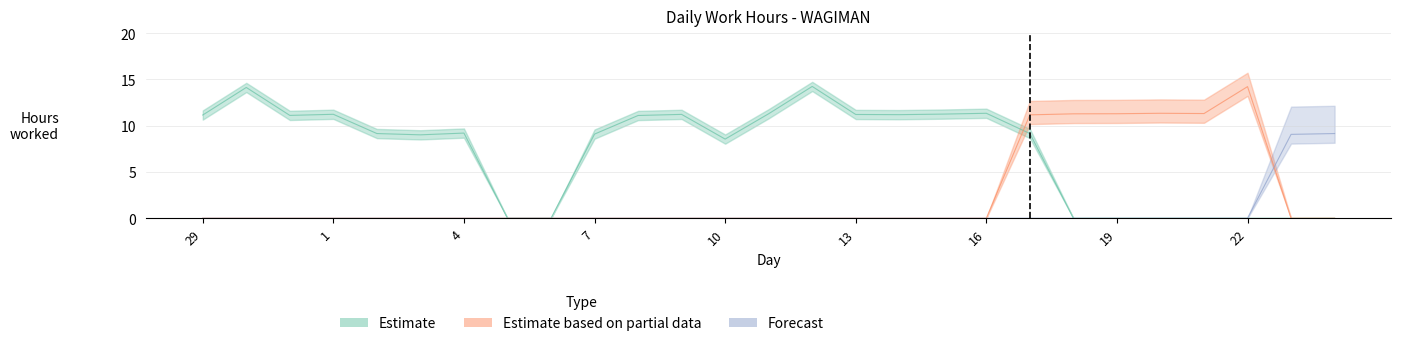

Reading left to right, extract all data points from this chart.

Estimate: 11.2	14.1	11.1	11.2	9.2	9.0	9.2	0.0	0.0	9.1	11.1	11.2	8.6	11.3	14.2	11.2	11.2	11.2	11.3	9.2	0.0	0.0	0.0	0.0	0.0	0.0	0.0
Estimate based on partial data: 0.0	0.0	0.0	0.0	0.0	0.0	0.0	0.0	0.0	0.0	0.0	0.0	0.0	0.0	0.0	0.0	0.0	0.0	0.0	11.2	11.3	11.3	11.3	11.3	14.2	0.0	0.0
Forecast: 0.0	0.0	0.0	0.0	0.0	0.0	0.0	0.0	0.0	0.0	0.0	0.0	0.0	0.0	0.0	0.0	0.0	0.0	0.0	0.0	0.0	0.0	0.0	0.0	0.0	9.1	9.2